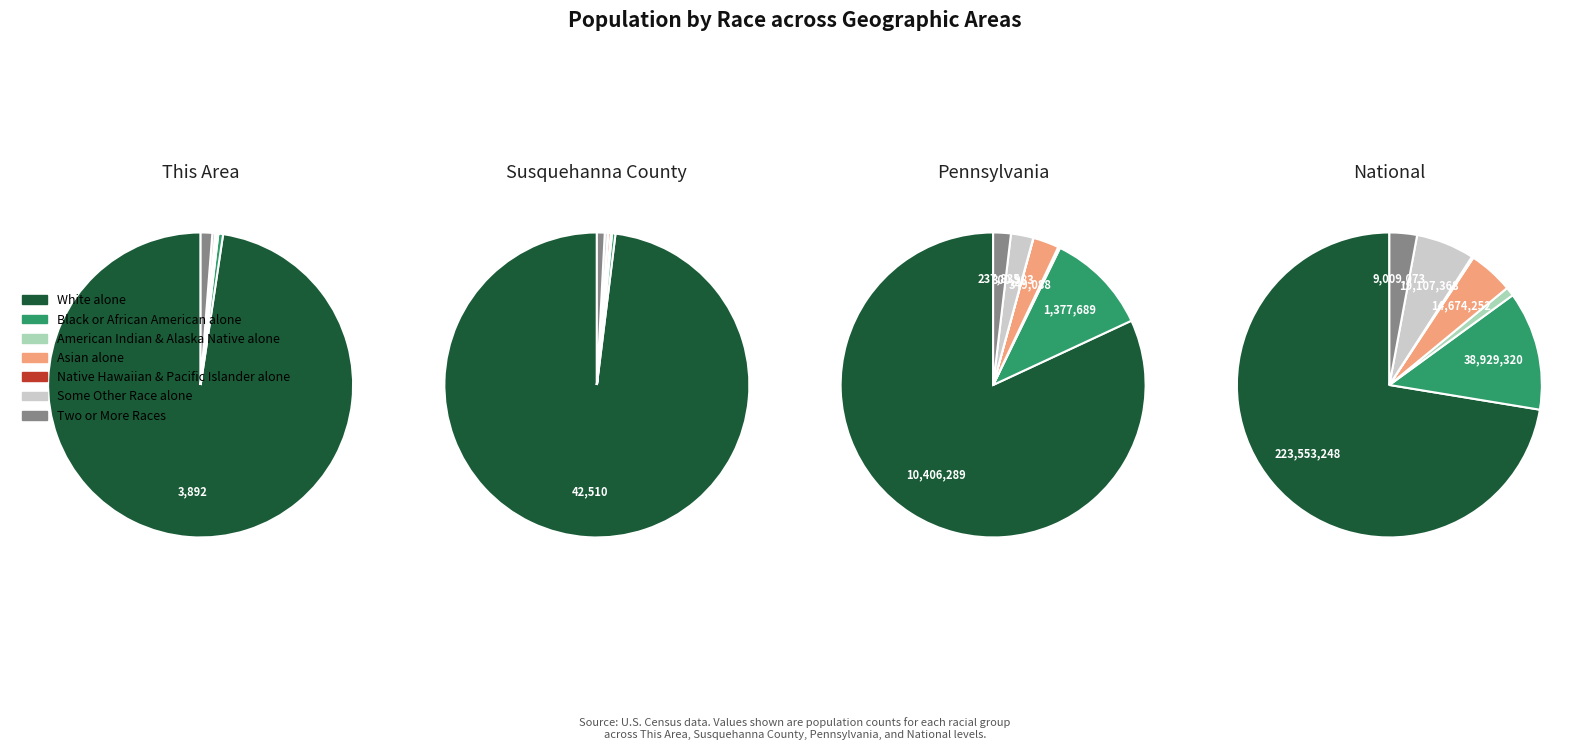

What percentage is NOT represented by 0?

2.4%